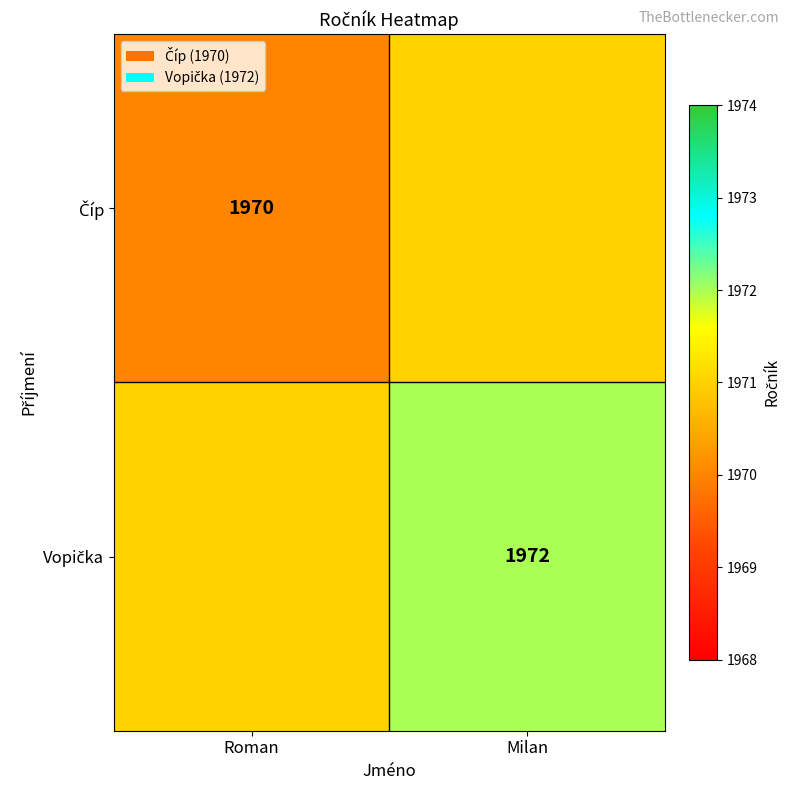

At Milan, list the series in order from largest to smallest.

Vopička, Číp